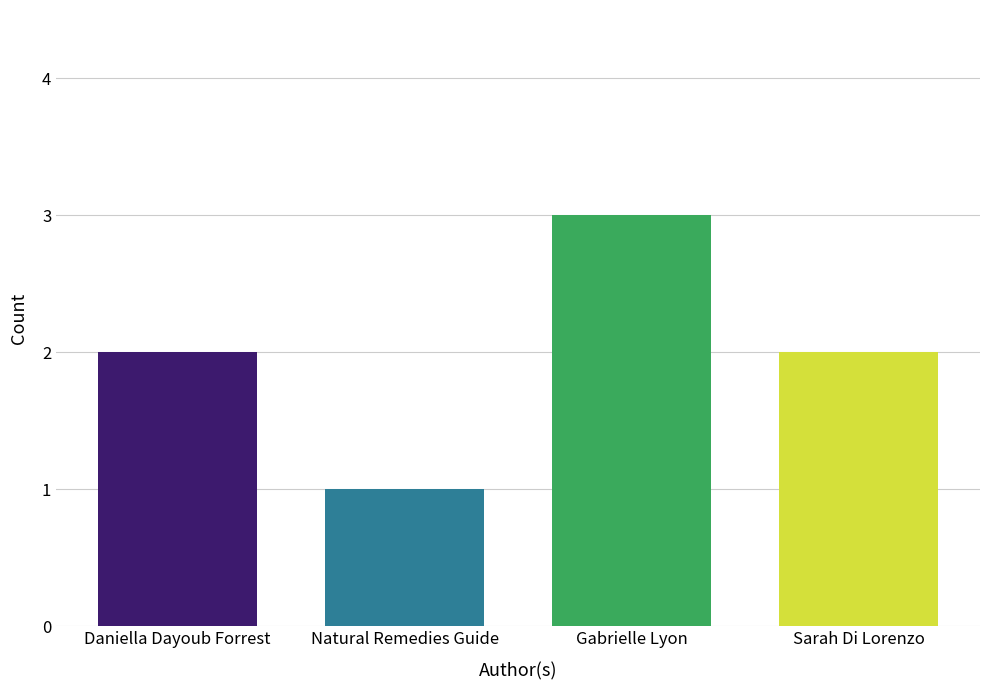

What is the greatest value displayed?

3